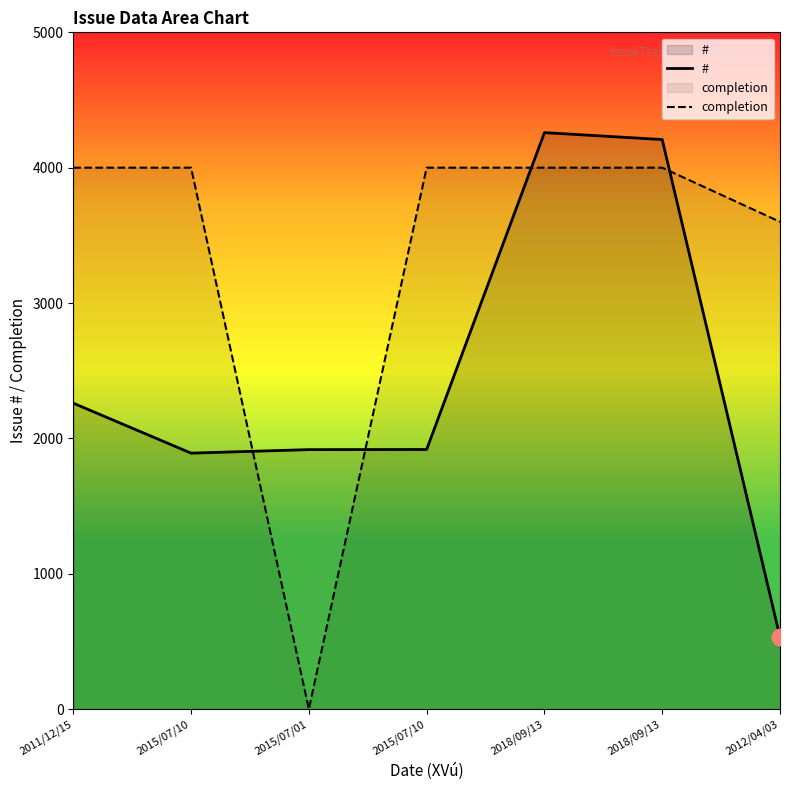

Is it true that # equals 635 at 2015/07/10?

False